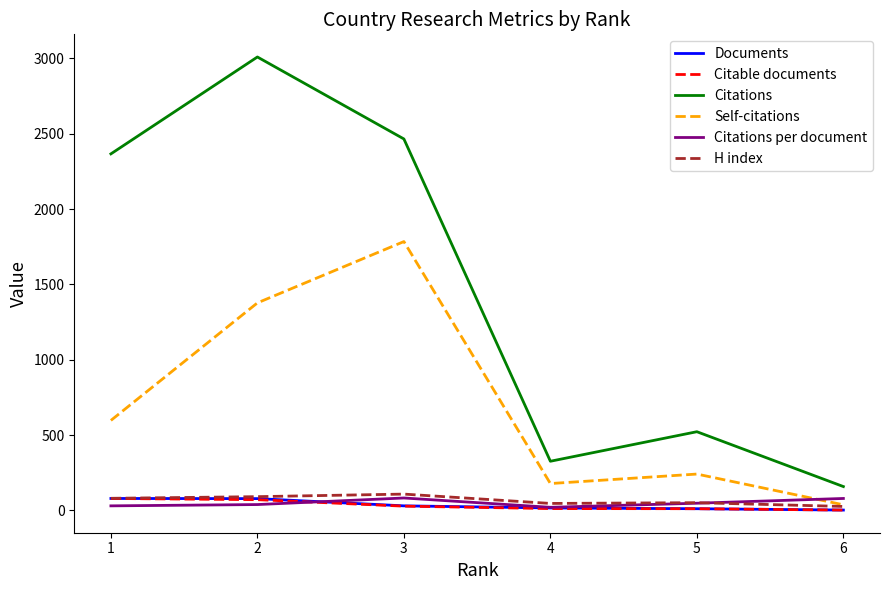

What is the sum of all Citable documents values?

203.0